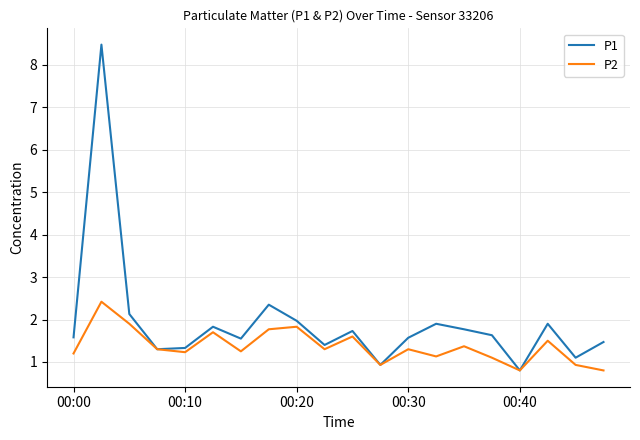

Count the number of categories in the chart.

20